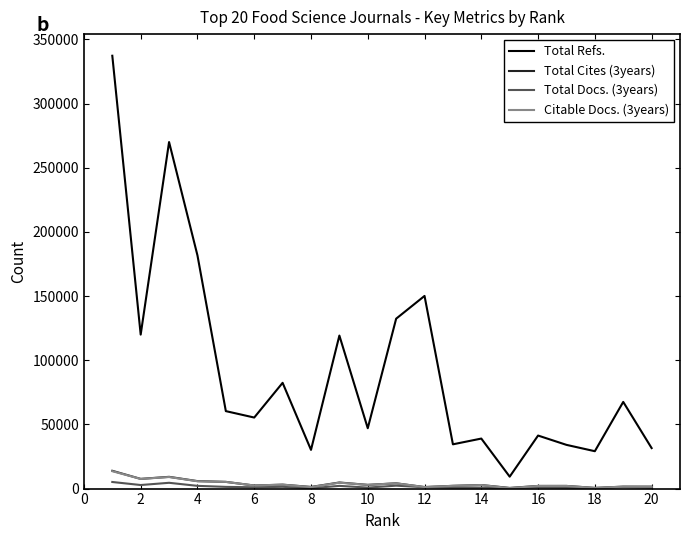

Which series has the widest spread of values?

Total Refs.